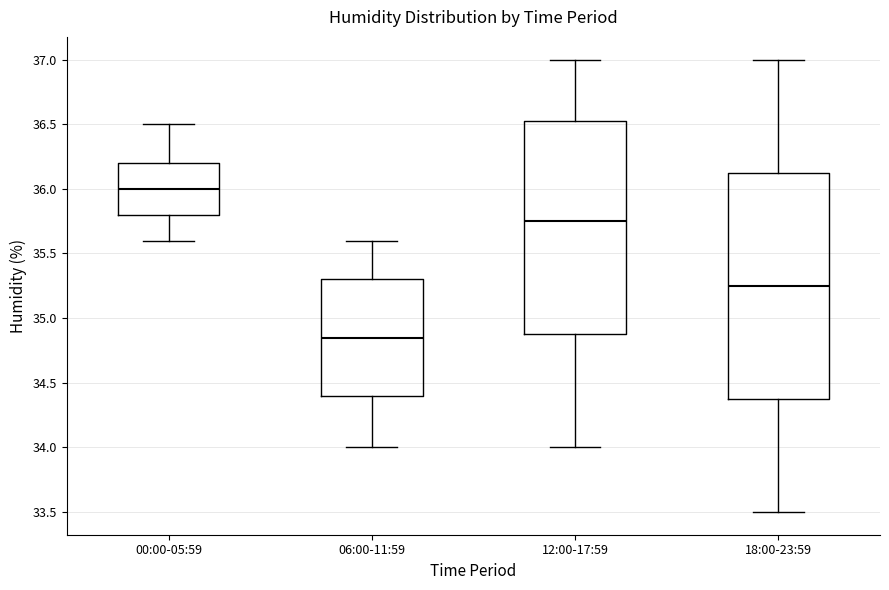

Reading left to right, transcribe this box plot: for each box, give where its median line is, the range the box spans, and where its two whiskers end, as read against the y-axis. The values are not printed on the chart, so give them approximately, as read against the axis.

00:00-05:59: median 36.00, box 35.80 to 36.20, whiskers 35.60 to 36.50
06:00-11:59: median 34.85, box 34.40 to 35.30, whiskers 34.00 to 35.60
12:00-17:59: median 35.75, box 34.90 to 36.55, whiskers 34.00 to 37.00
18:00-23:59: median 35.25, box 34.40 to 36.15, whiskers 33.50 to 37.00